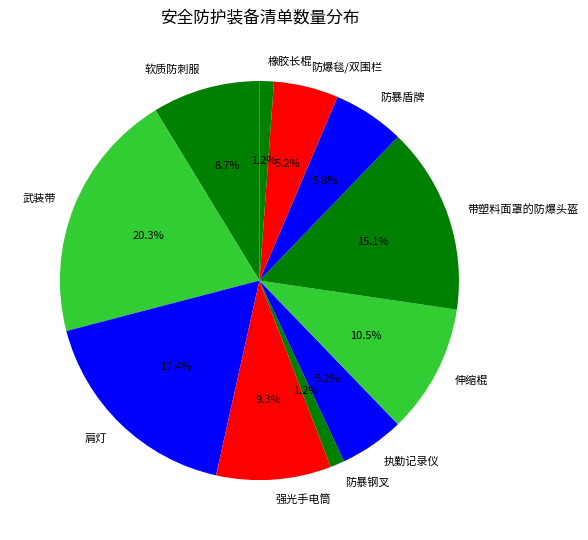

To the nearest percent, what is the average slice percentage?

9%